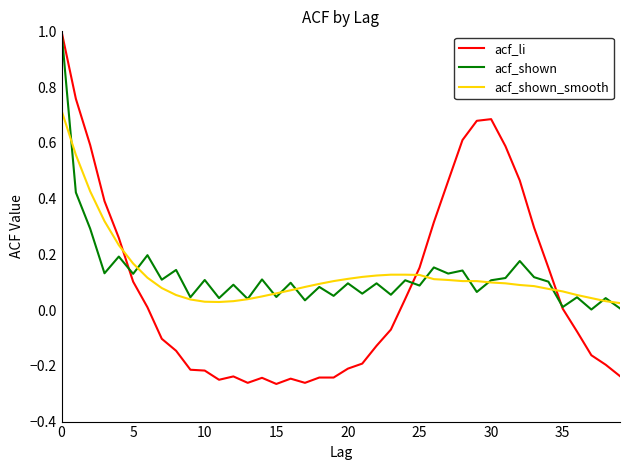

What is the maximum value for acf_shown?

1.0